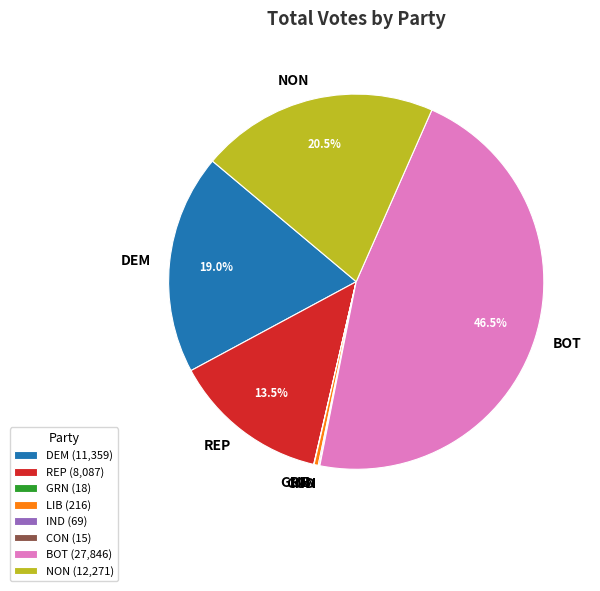

Does any single category account for the majority?

No